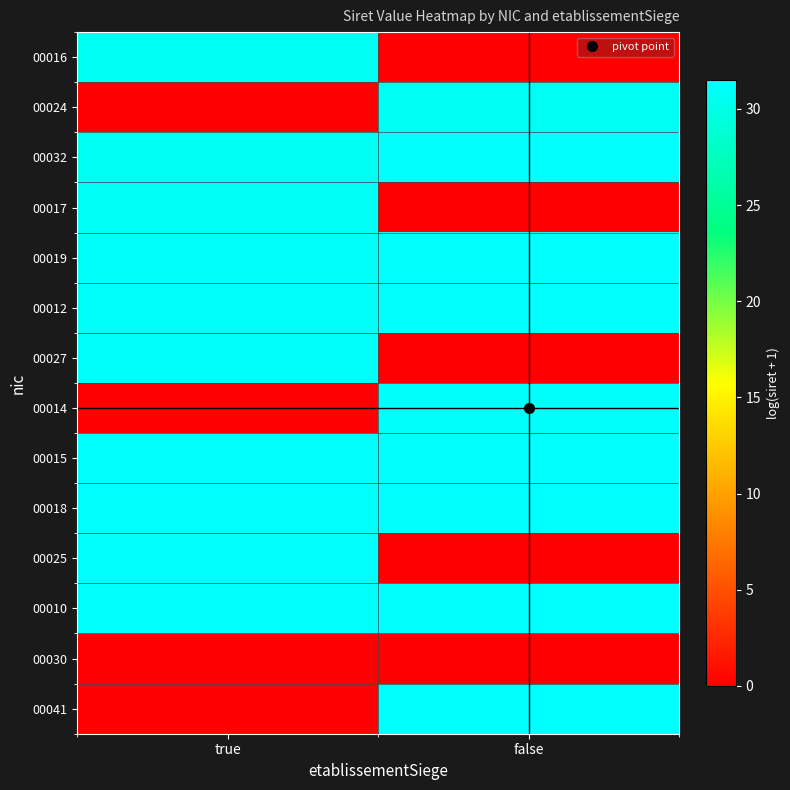

Count the number of data series in this chart.

14